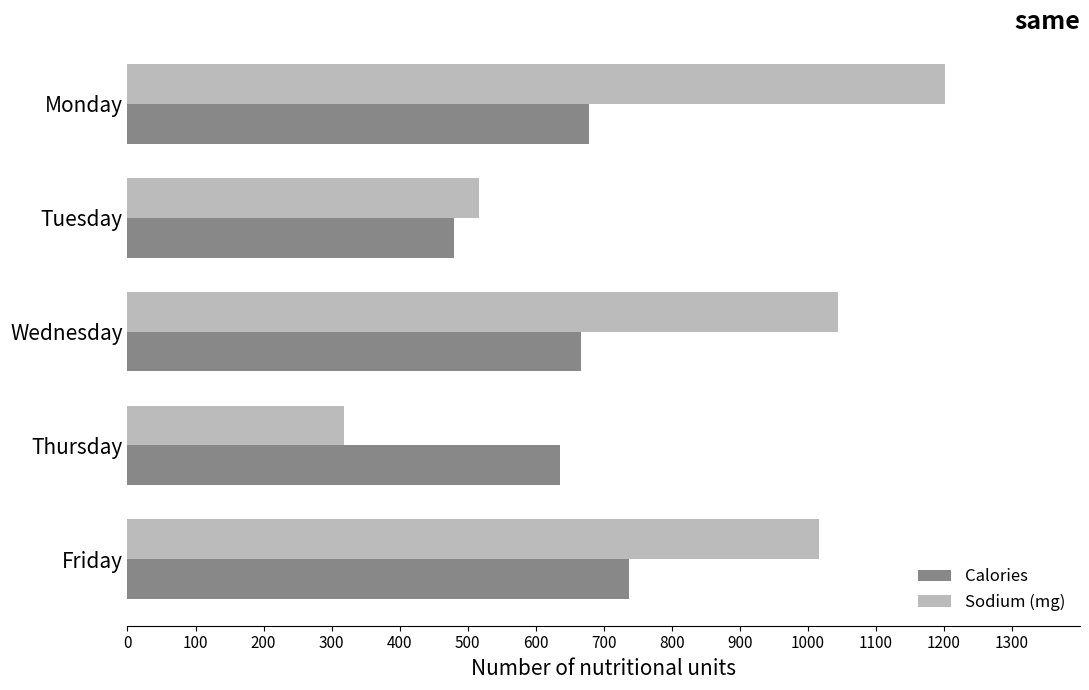

The value of Calories at Thursday is 352.3. True or false?

False